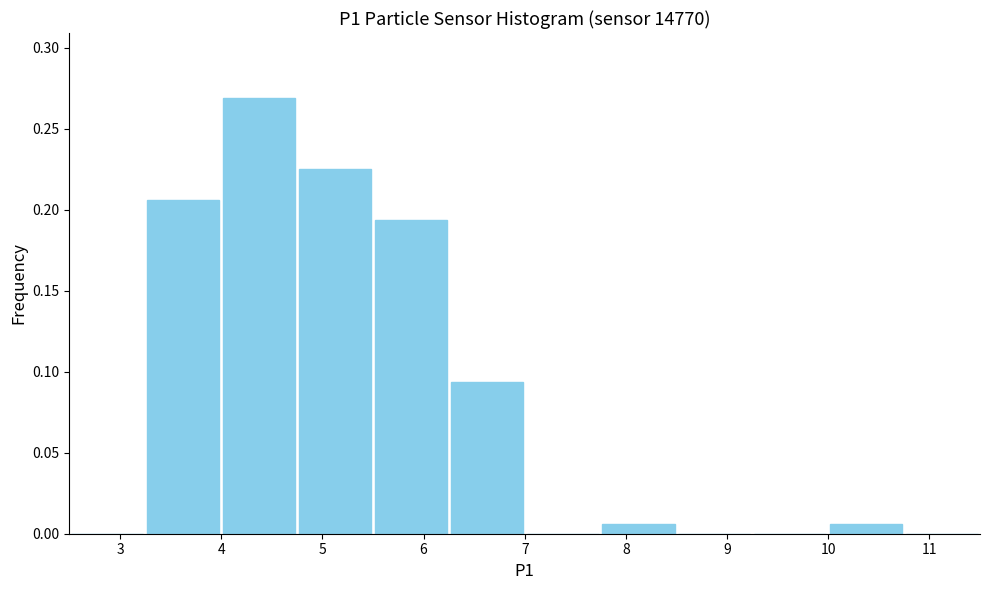

How tall is the bar that spans 4.00 to 4.75 on the x-axis? Neither the bar edges nor the heights are printed on the chart, so give them approximately, as read against the axes.

0.270